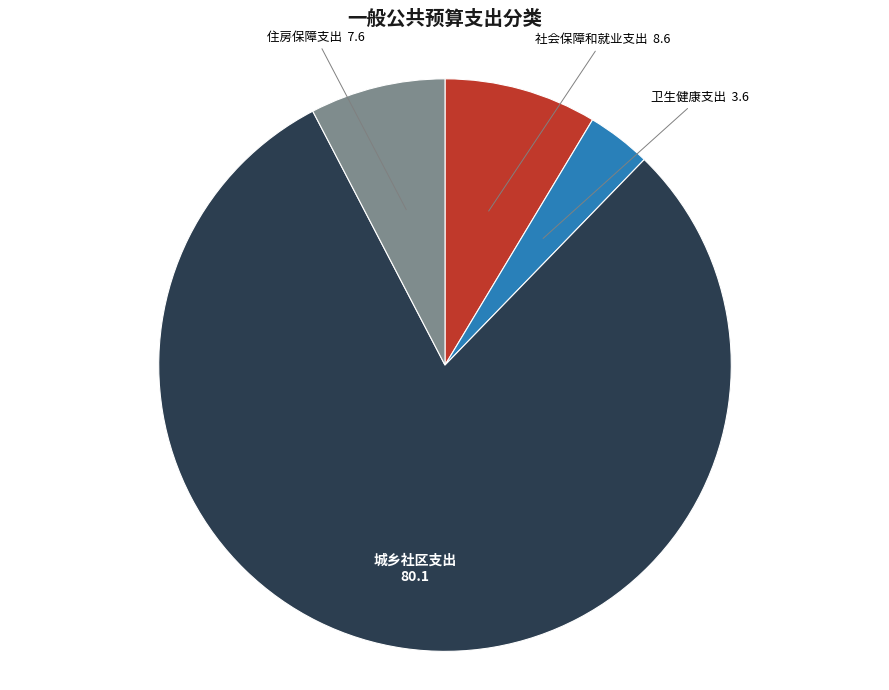

Which slice is the smallest?

卫生健康支出